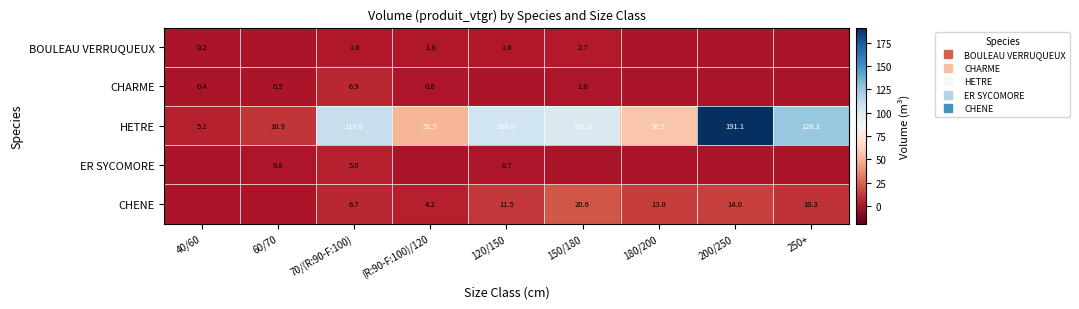

The value of HETRE at 120/150 is 155.0. True or false?

False